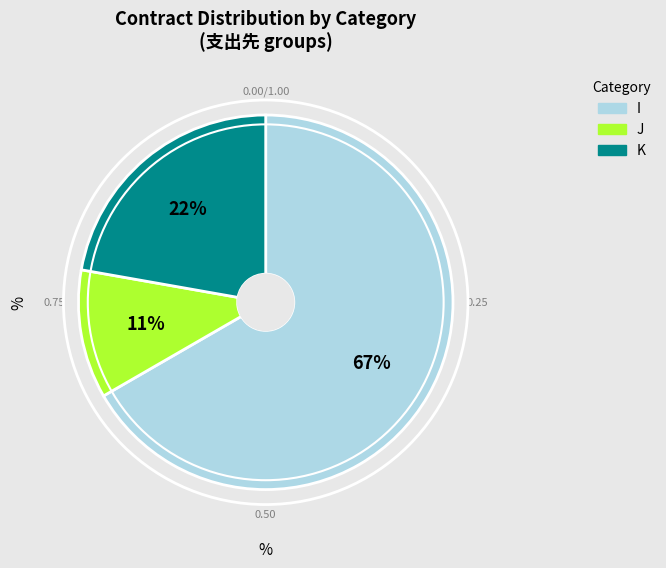

Count the number of slices in the pie.

3